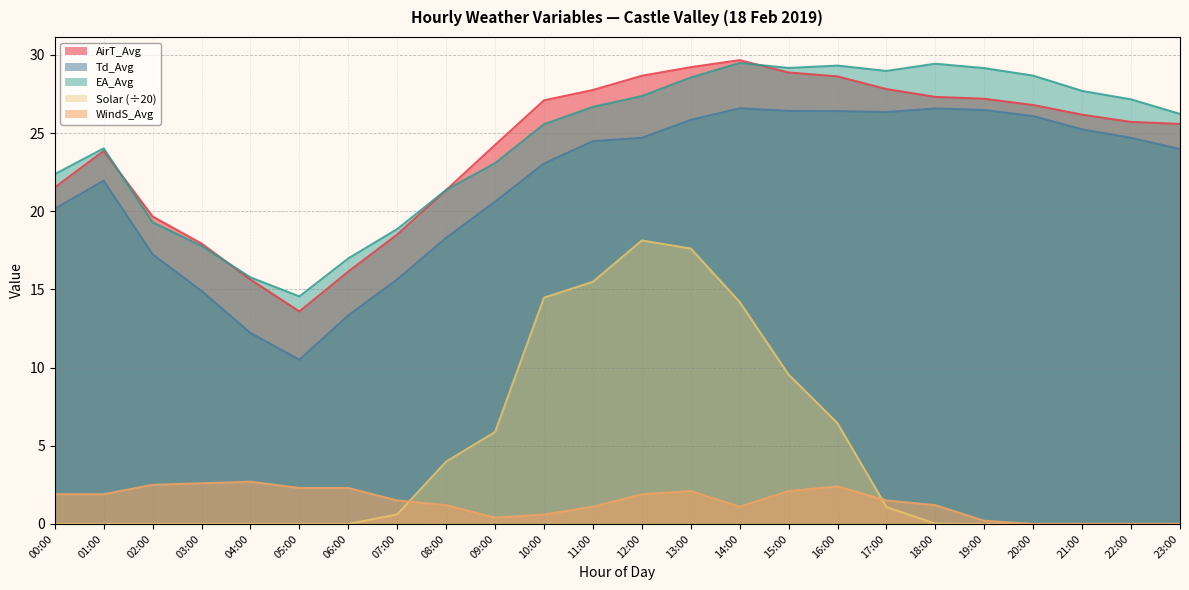

At which label does Solar reach its minimum?

00:00